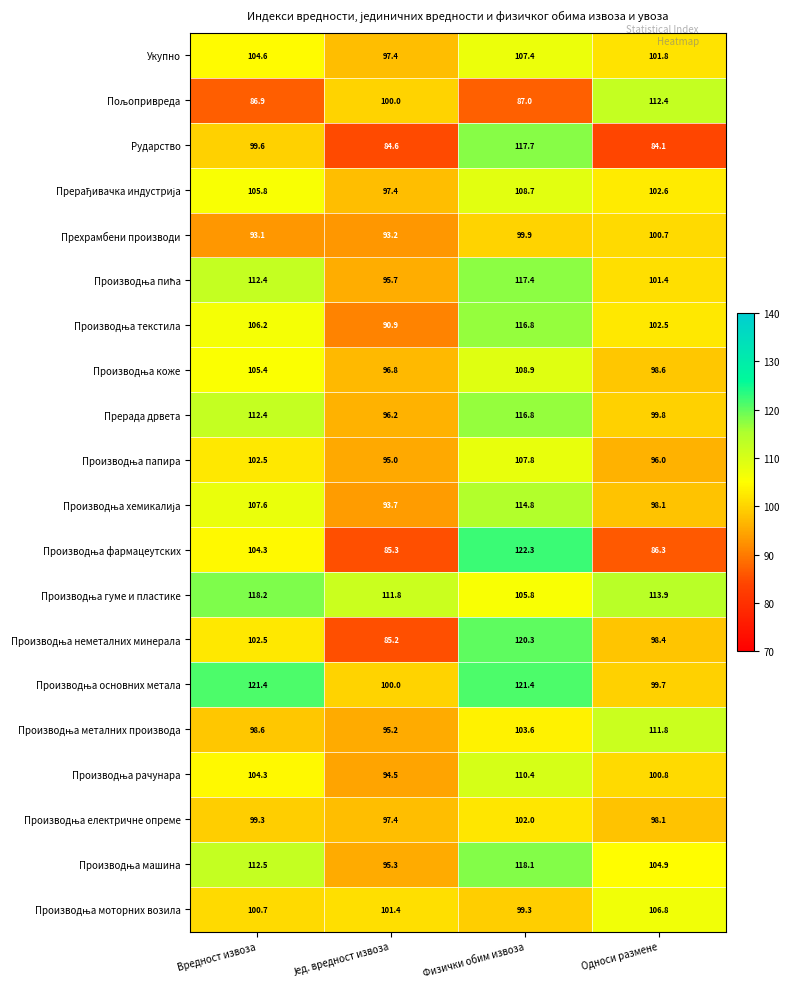

Where does the Рударство series first go above 99?

Вредност извоза